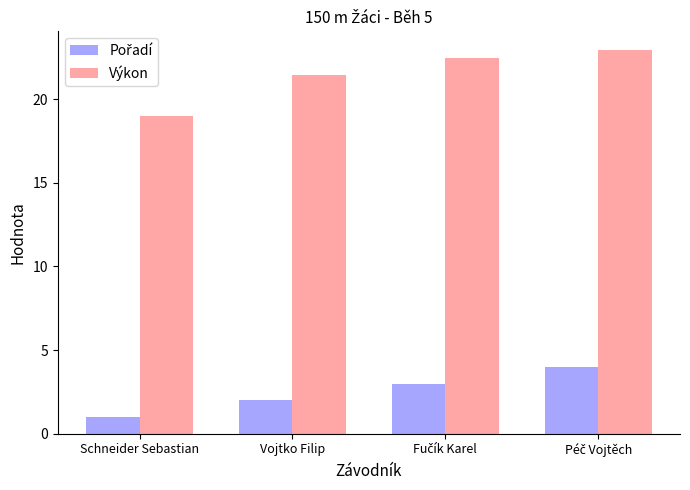

What is the difference between the highest and lowest values at Vojtko Filip?

19.5